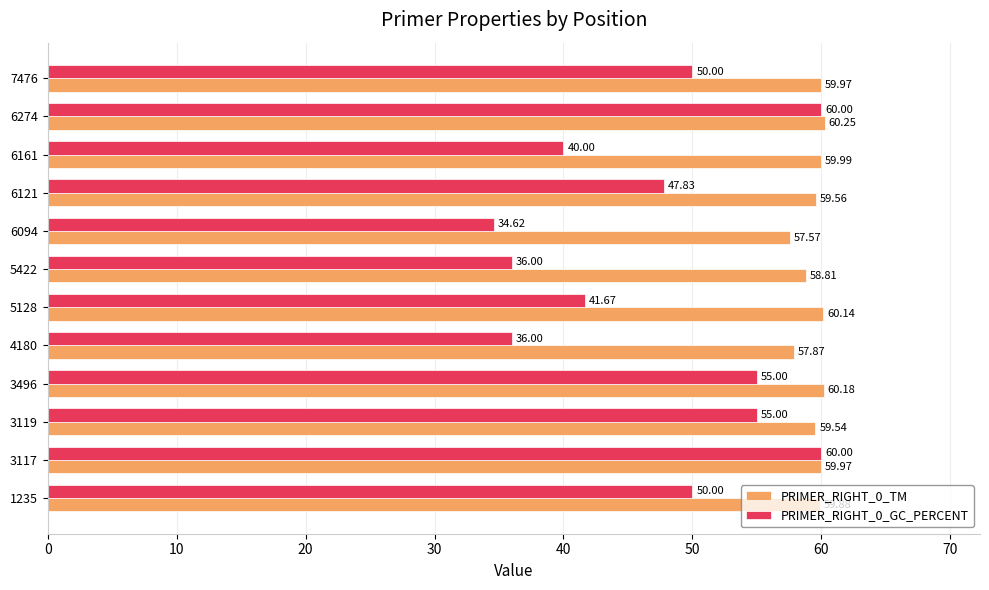

What is the maximum value shown in the chart?

60.3